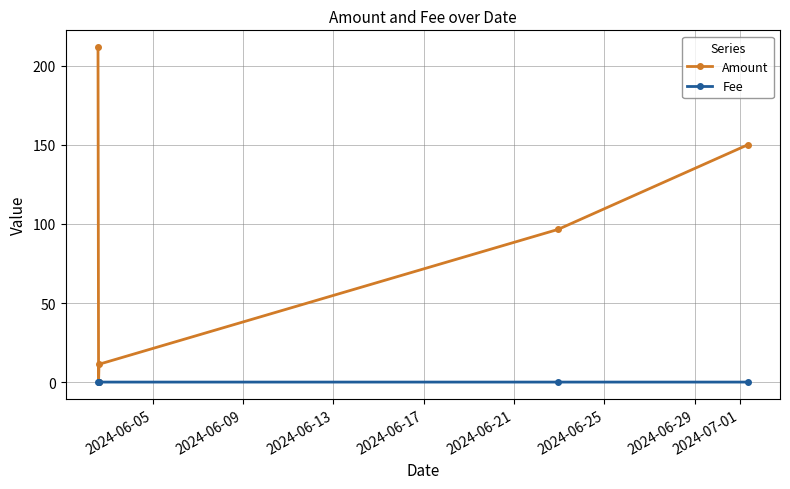

Does the chart display data point markers on the line(s)?

Yes